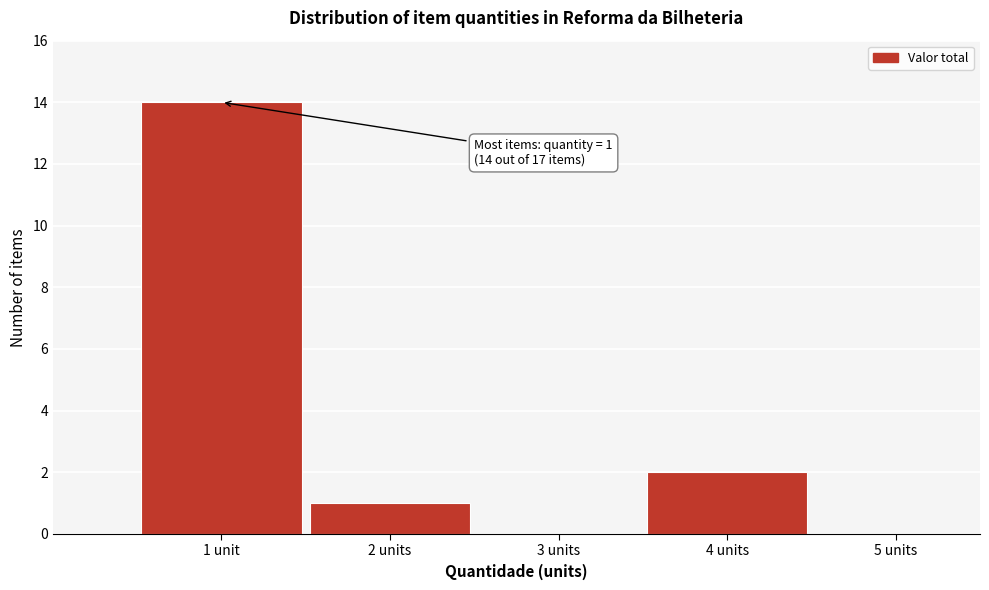

Reading right to left, list all the values displayed in this chart.

5 units=0	4 units=2	3 units=0	2 units=1	1 unit=14